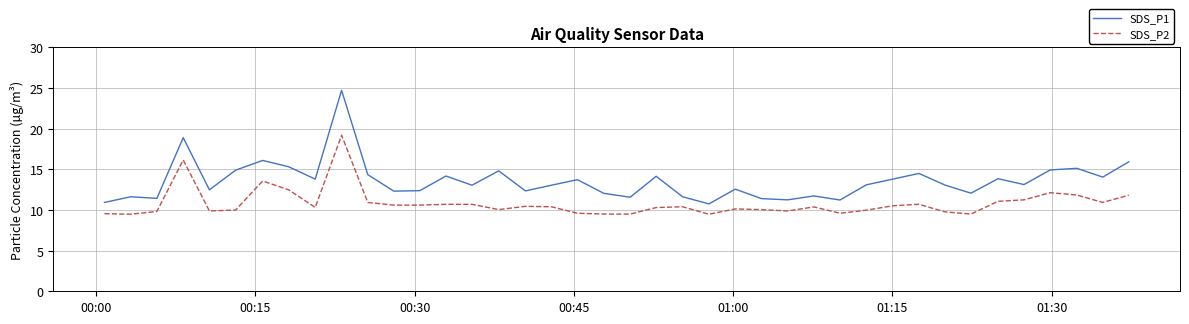

In SDS_P1, how many points are lower than both neighbors (excluding endpoints)?

13